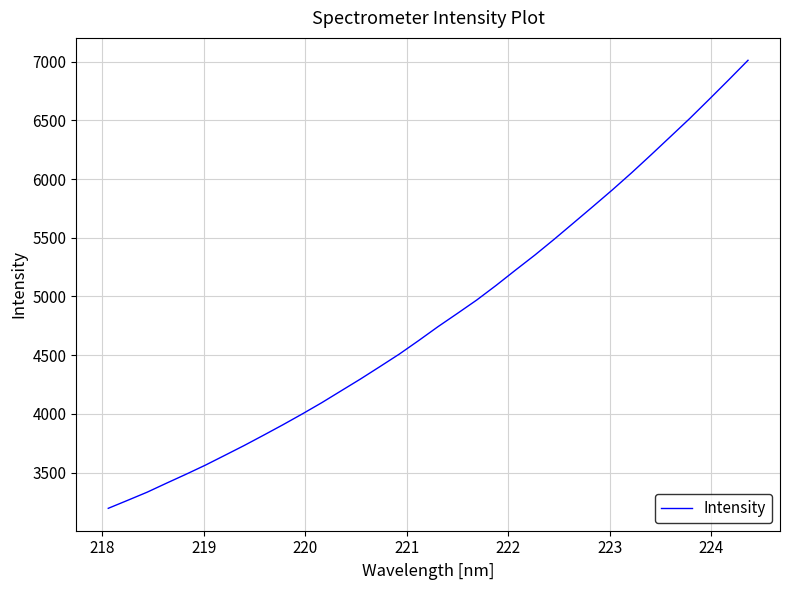

What is the difference between the maximum and second lowest values?

3748.0